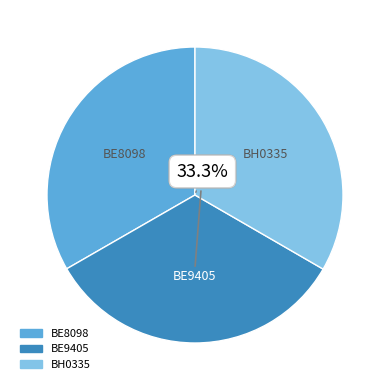

What is the ratio of the value at BE8098 to the value at BE9405?

1.0